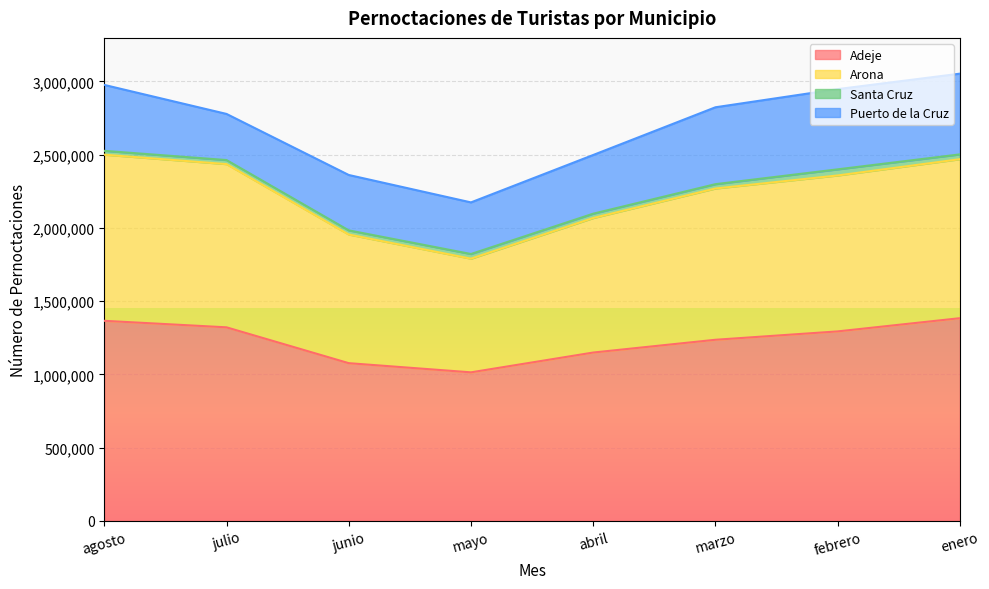

Where is the first local minimum for Adeje?

mayo